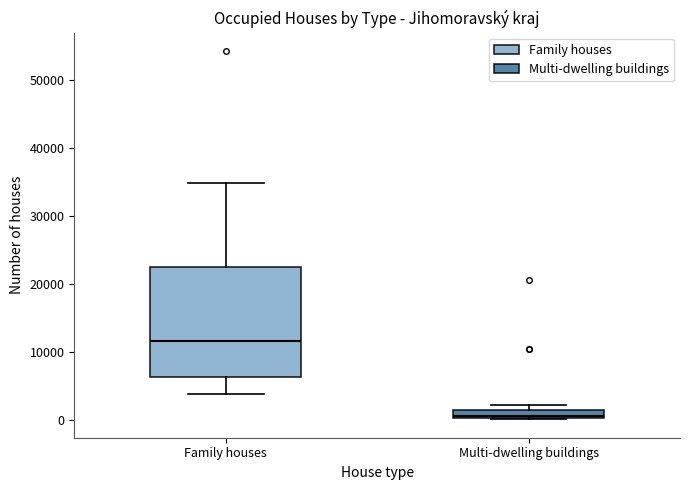

Which box is the tallest, from its lower edge to its upper edge?

Family houses